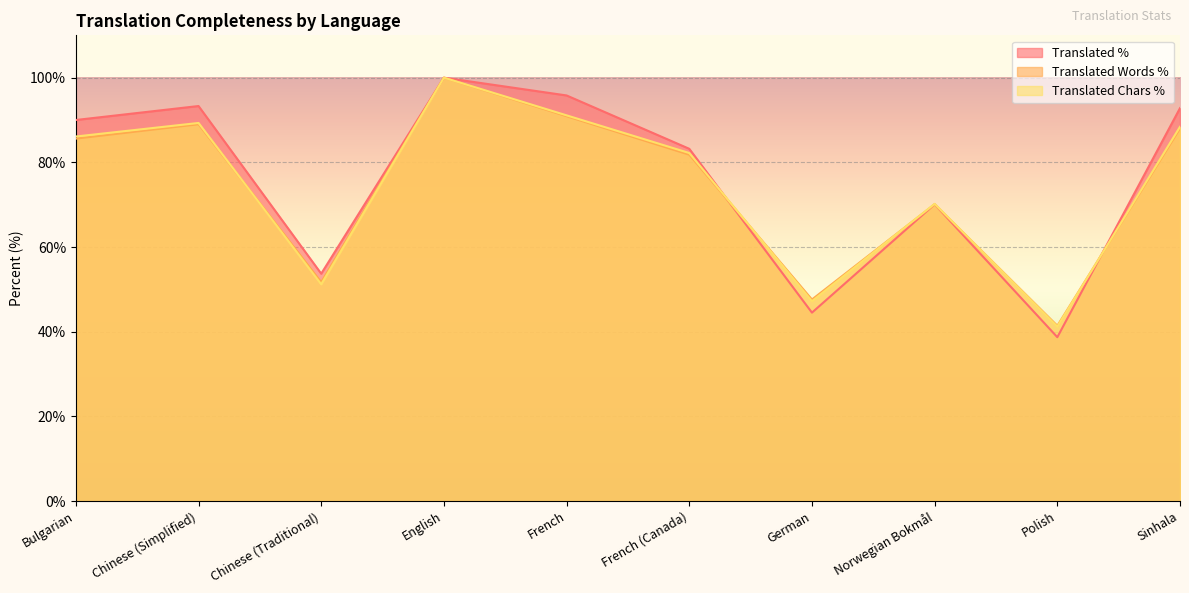

Read the translated_percent value at Norwegian Bokmål.

70.1